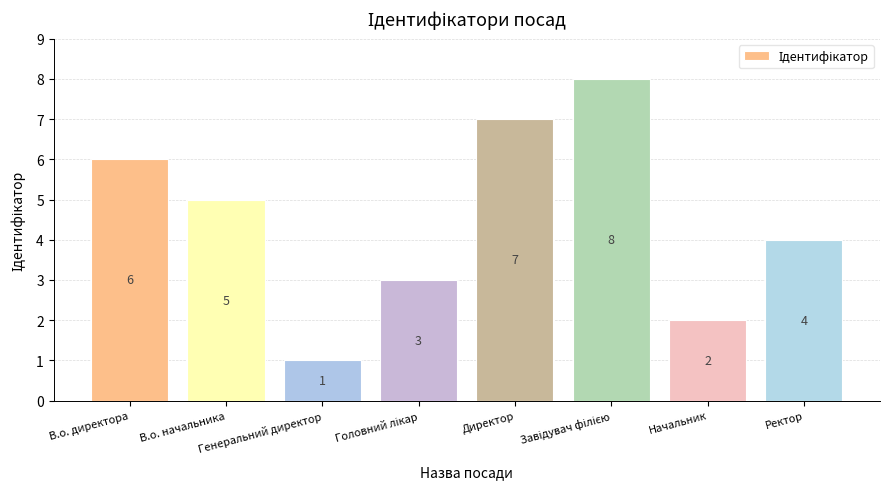

What position from the left is В.о. начальника?

2